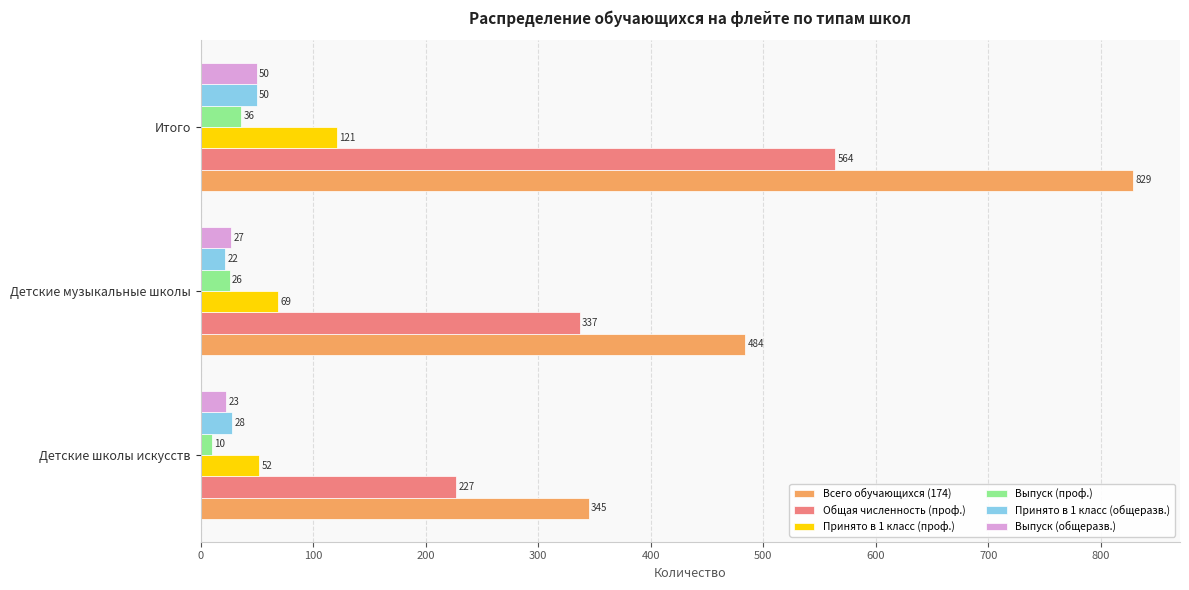

What is the average value of the Принято в 1 класс (общеразв.) series?

33